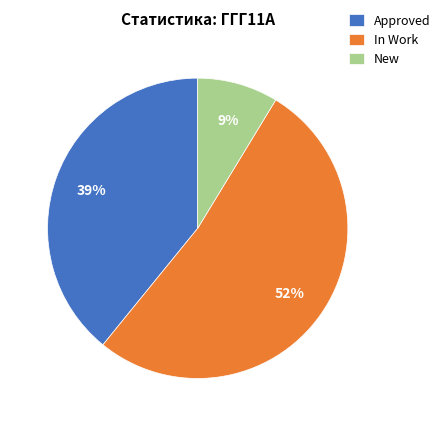

How many slices are in this pie chart?

3